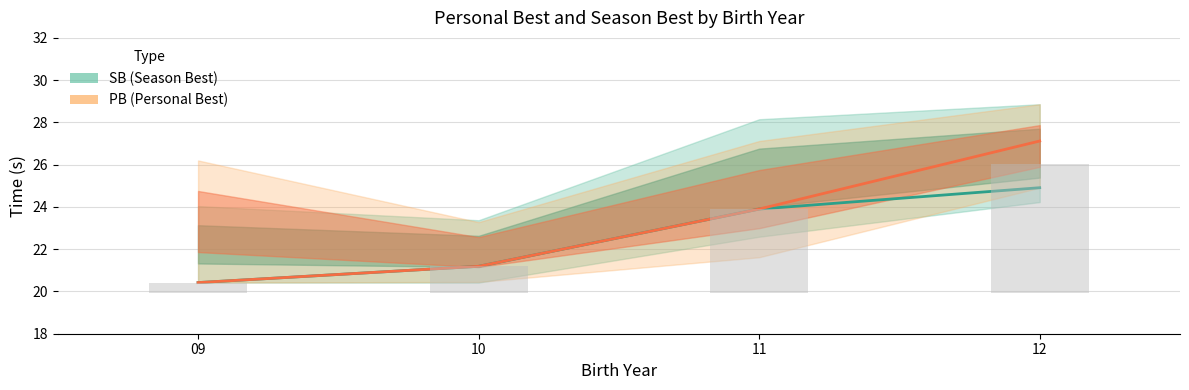

How many values in the PB series are below 23?

2